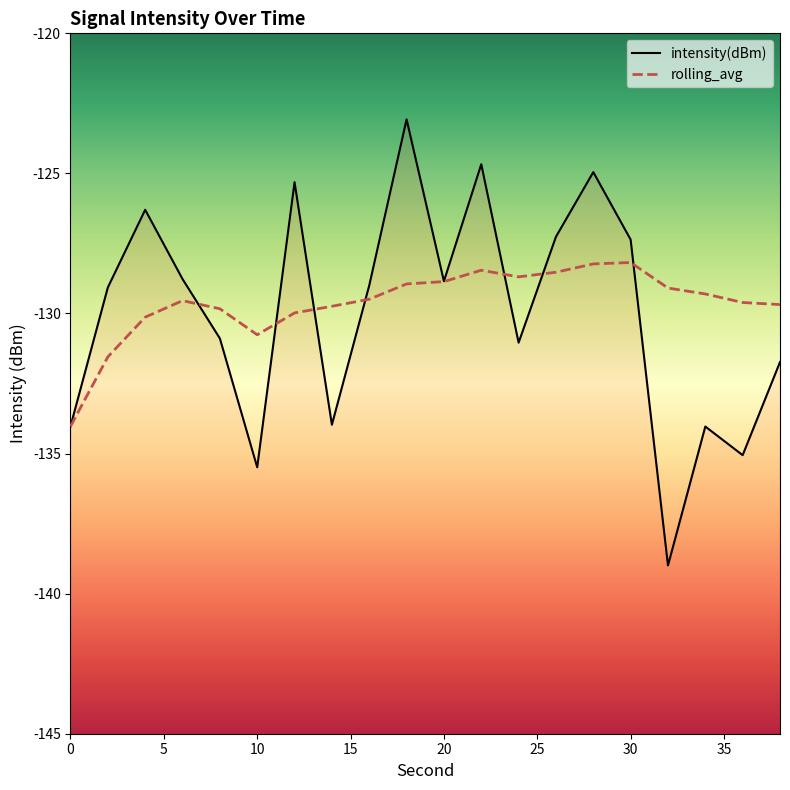

How many intersections are there between intensity(dBm) and rolling_avg?

7